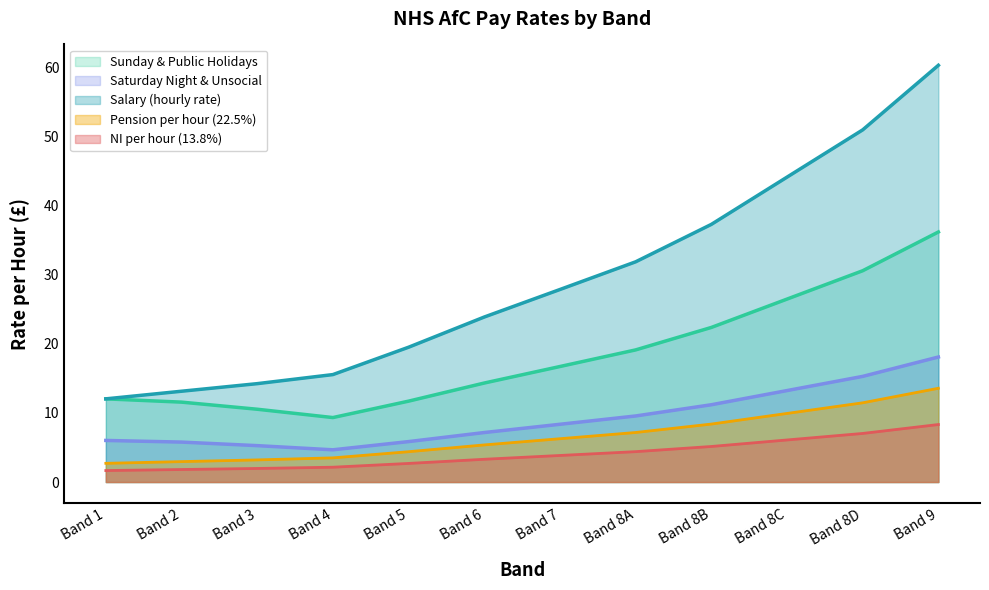

What is the label of the 6th point from the right?

Band 7